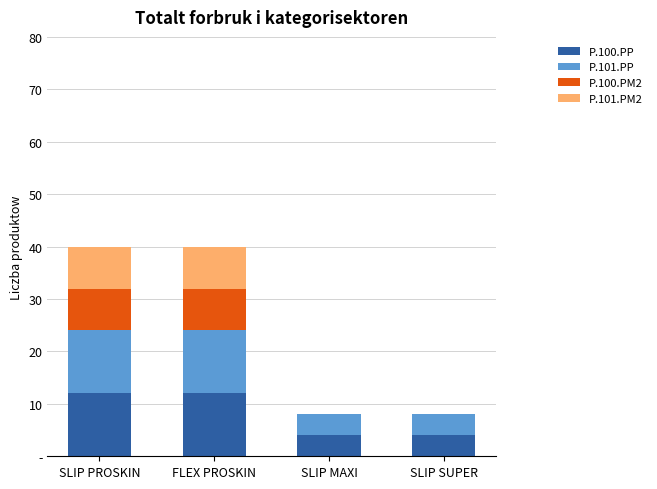

What is the sum of the P.100.PM2 values at FLEX PROSKIN and SLIP SUPER?

8